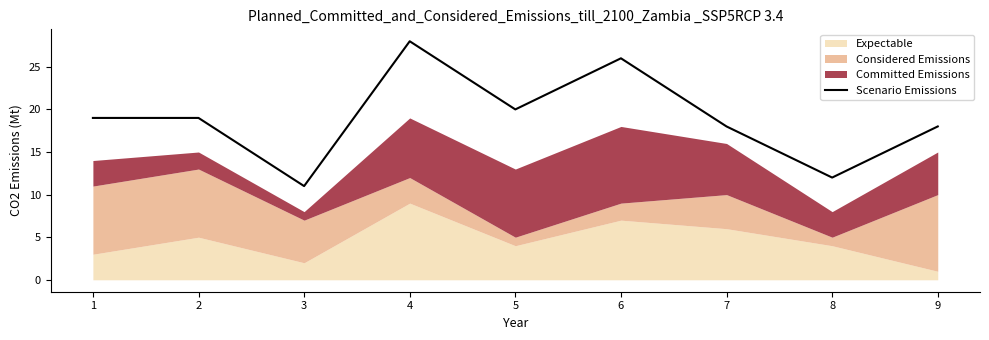

Is it true that Scenario Emissions equals 10 at 7?

False